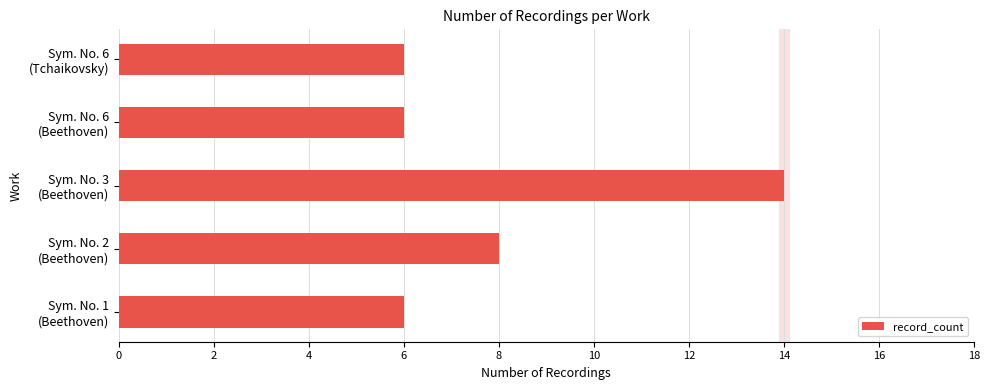

What is the sum of all values?

40